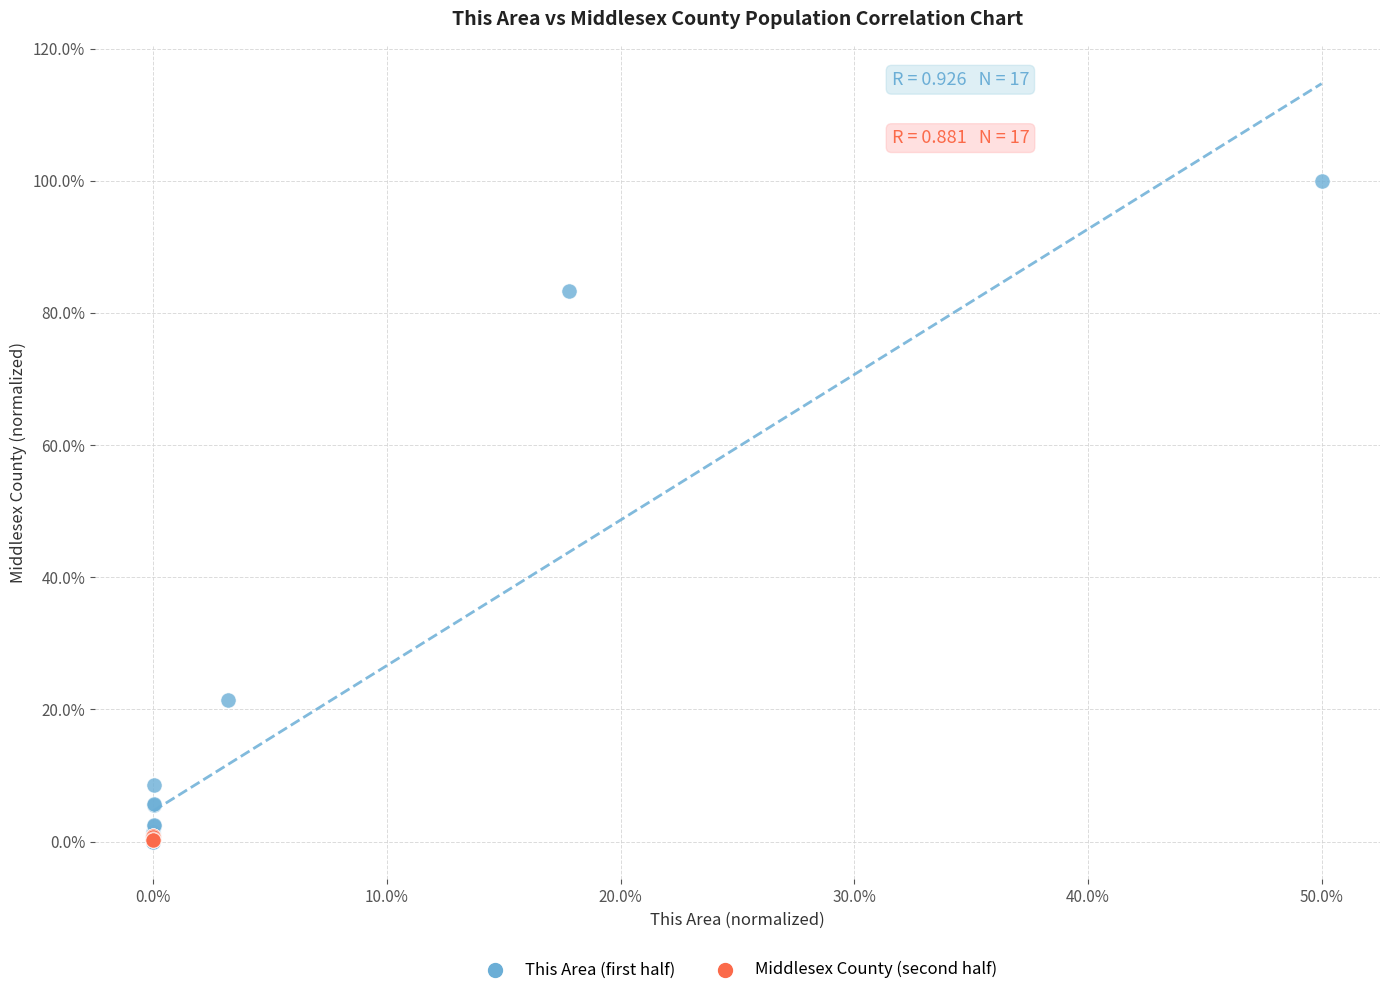

Which series has the widest spread of Y values?

This Area (first half)